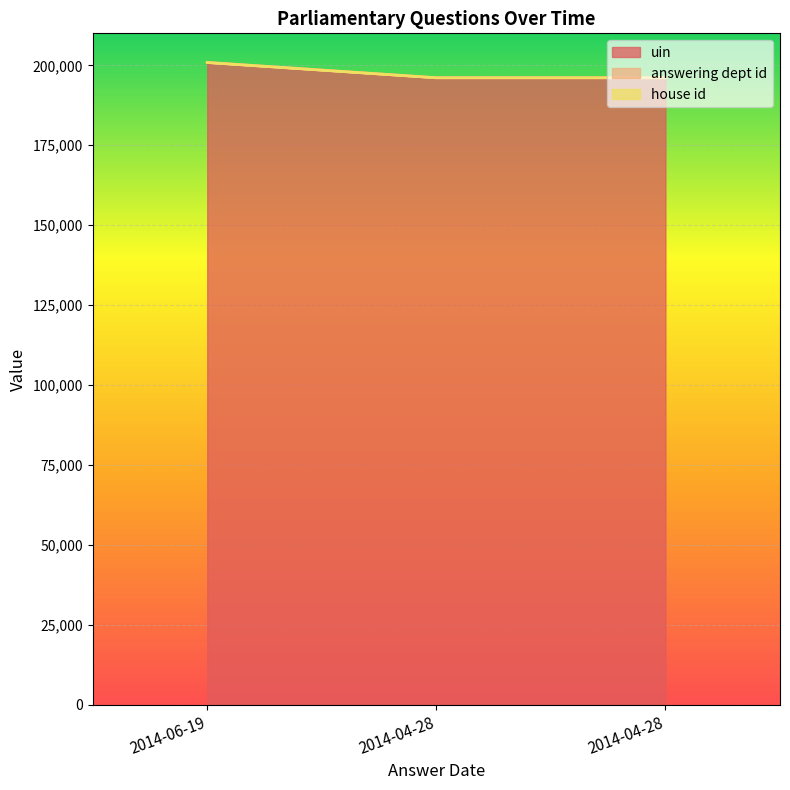

What is the minimum value for answering dept id?

54